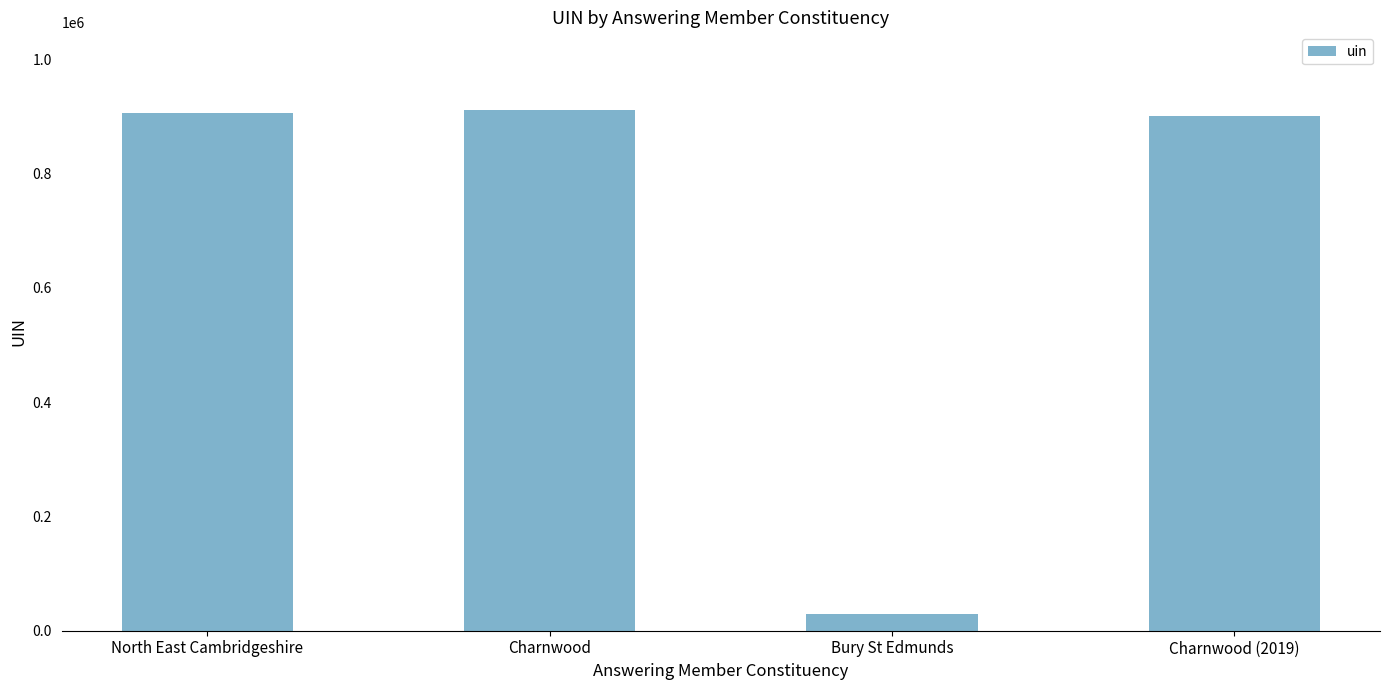

Between Charnwood and Charnwood (2019), which is larger?

Charnwood